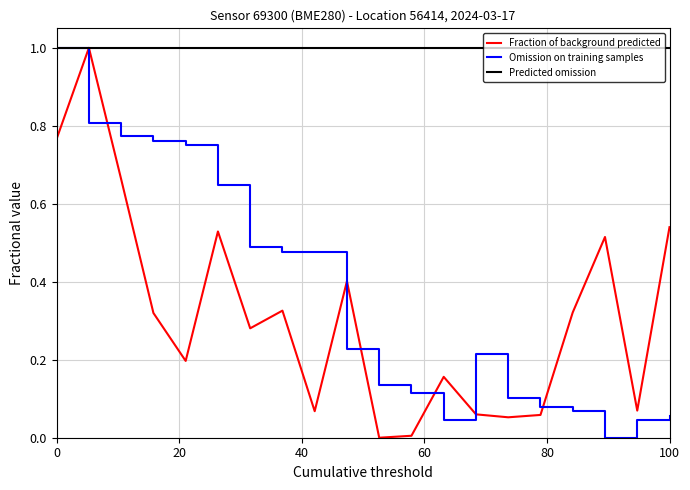

Which series has the largest total across all categories?

Predicted omission